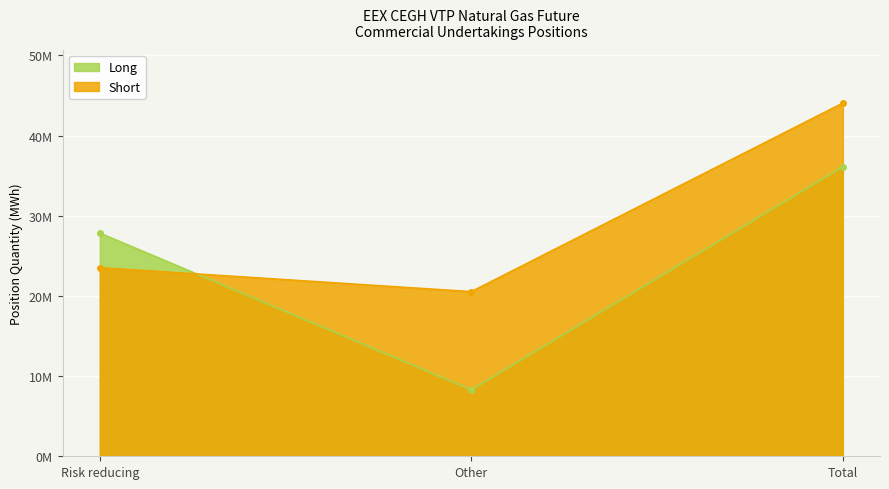

At Total, list the series in order from largest to smallest.

Short, Long